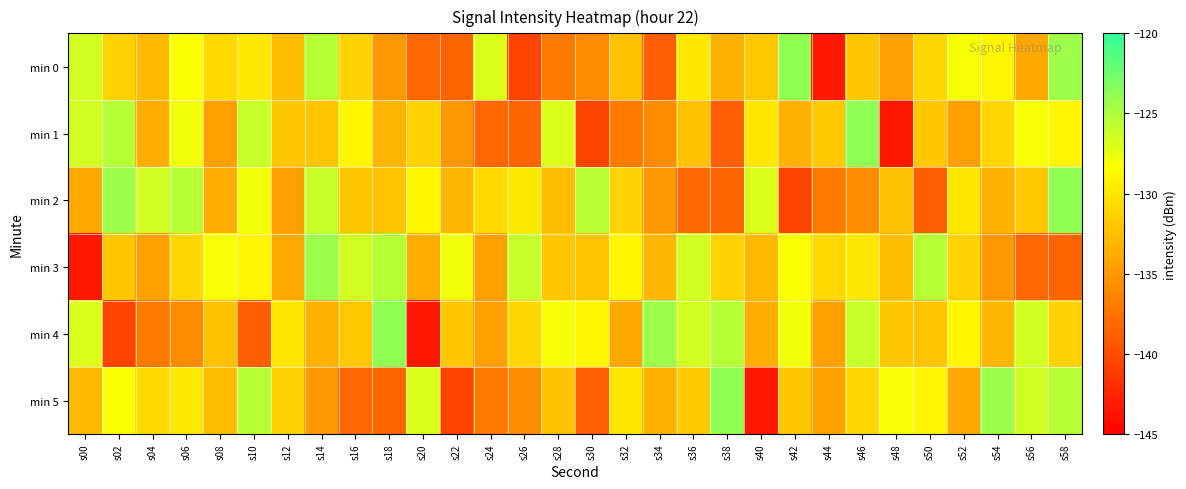

What is the greatest value displayed?

-123.8